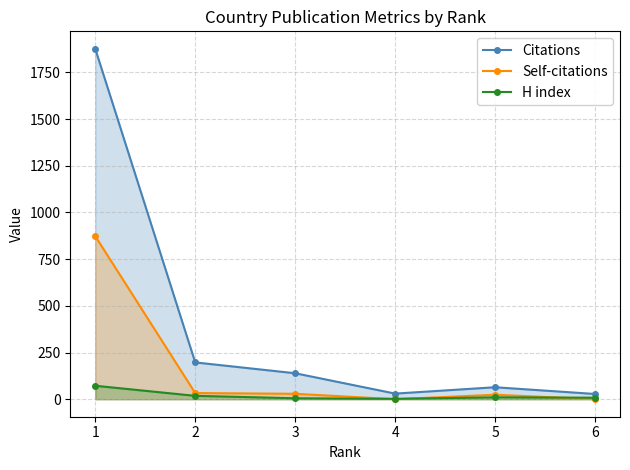

Which series changed the most between 1 and 2?

Citations